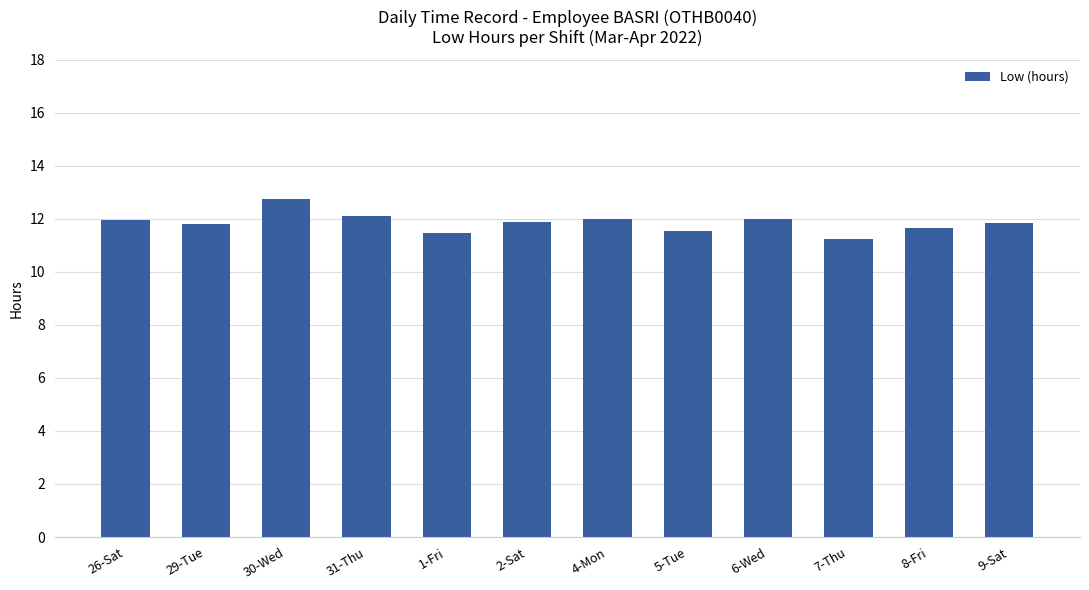

What is the difference between the second highest and minimum values?

0.9